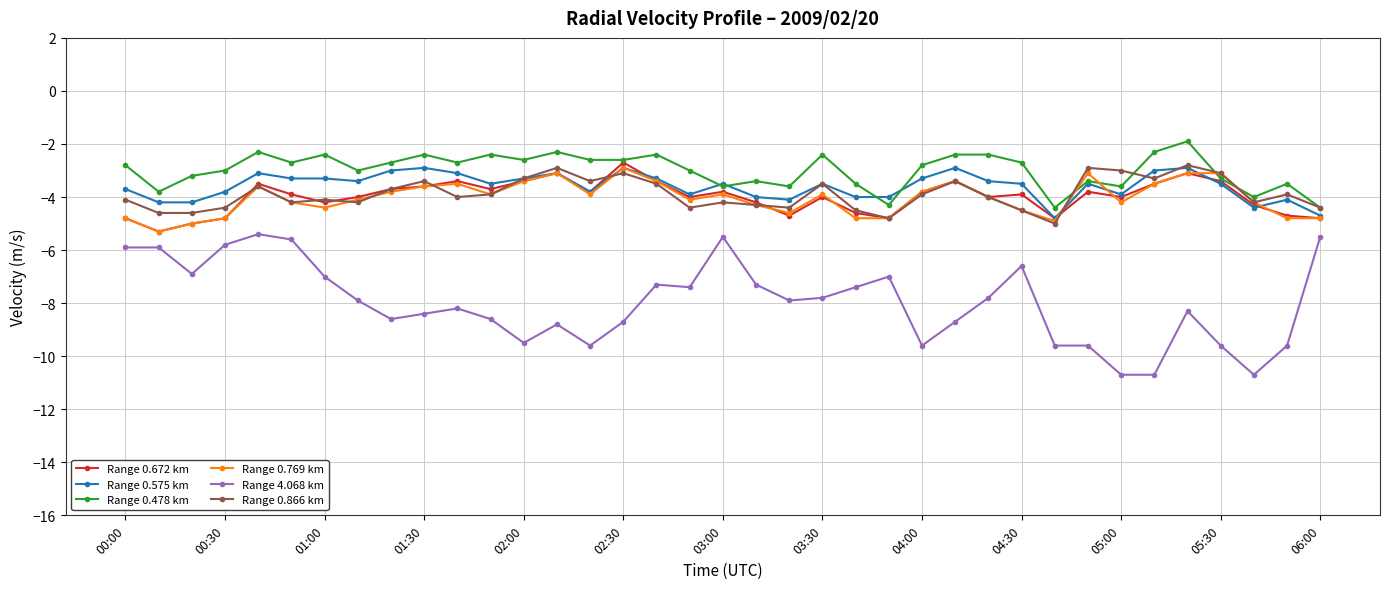

True or false: Range 4.068 km and Range 0.478 km cross at least once.

False